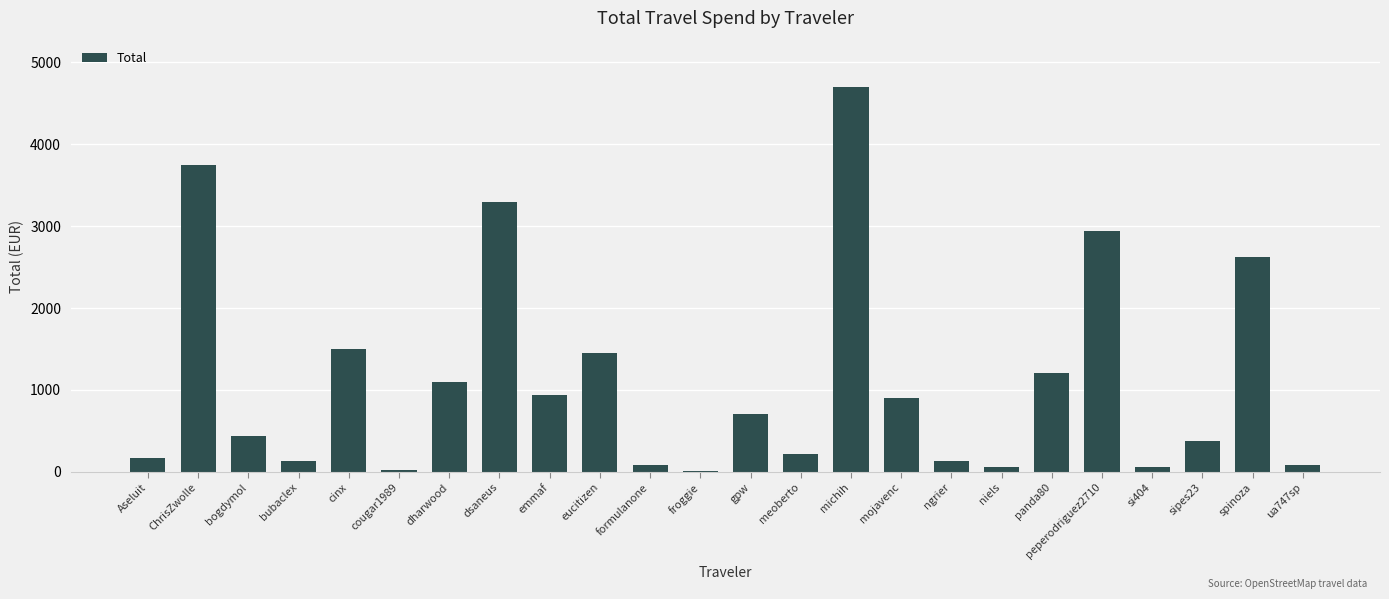

Is it true that the value at dharwood is 1102.5?

True